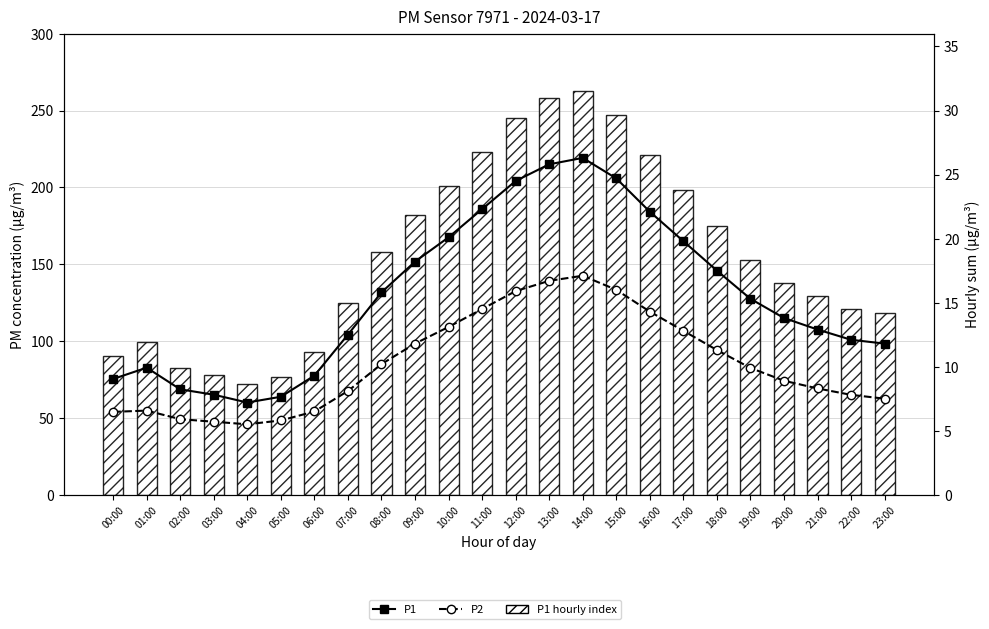

Is it true that P1 equals 11.8 at 23:00?

True